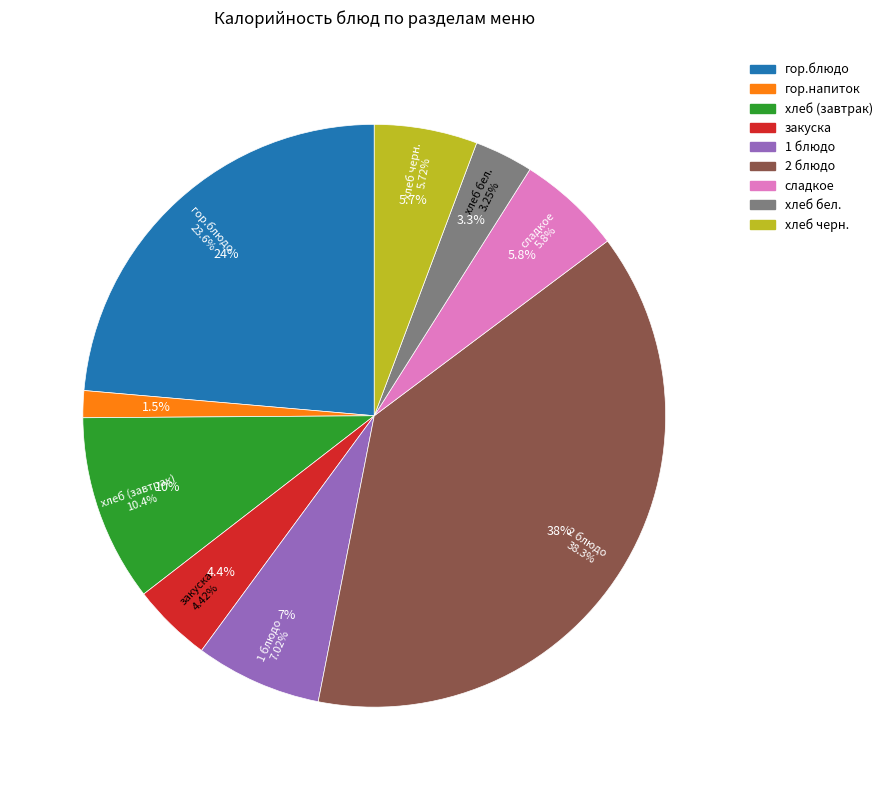

Which category has the smallest portion of the pie?

гор.напиток